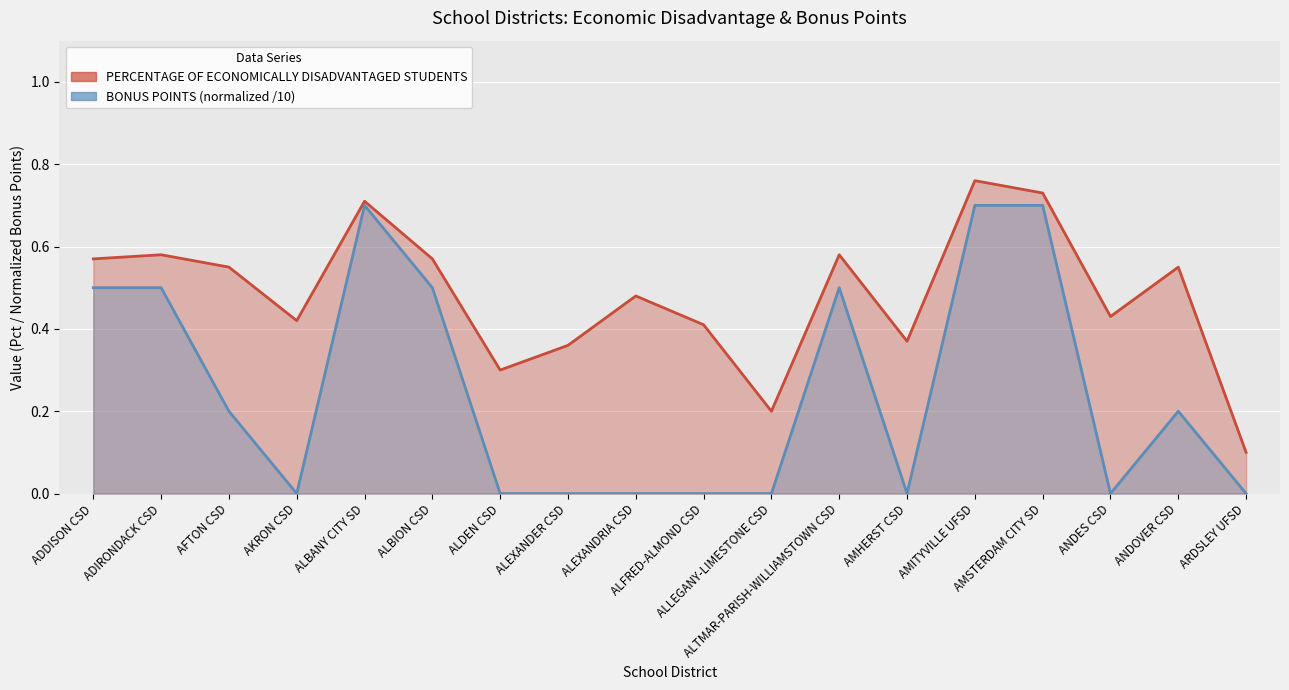

True or false: BONUS POINTS and PERCENTAGE OF ECONOMICALLY DISADVANTAGED STUDENTS intersect in this chart.

False